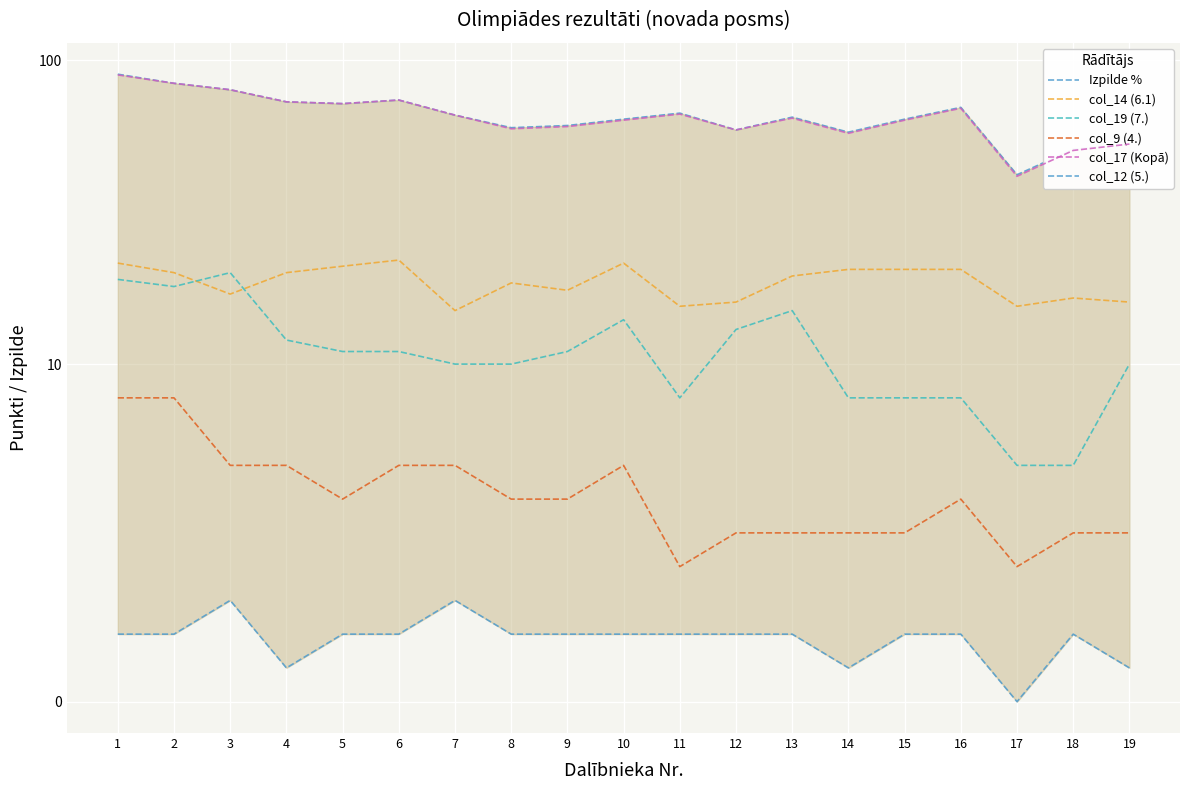

The value of col_17 (Kopā) at 19 is 87.0. True or false?

False